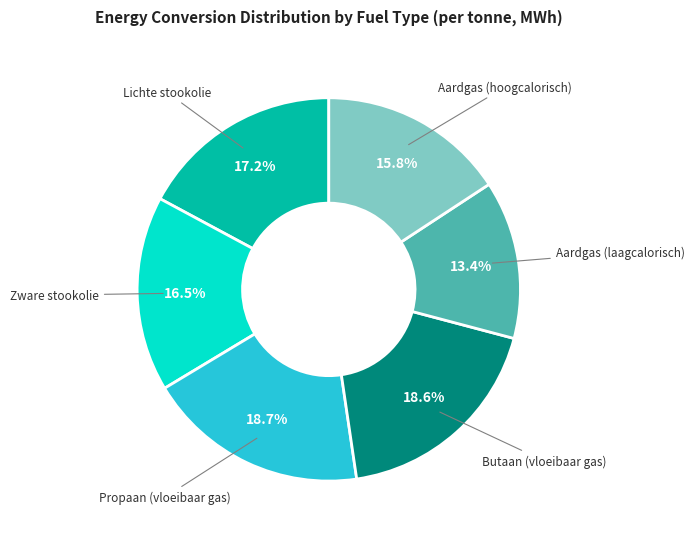

Is there any slice that represents more than half of the pie?

No